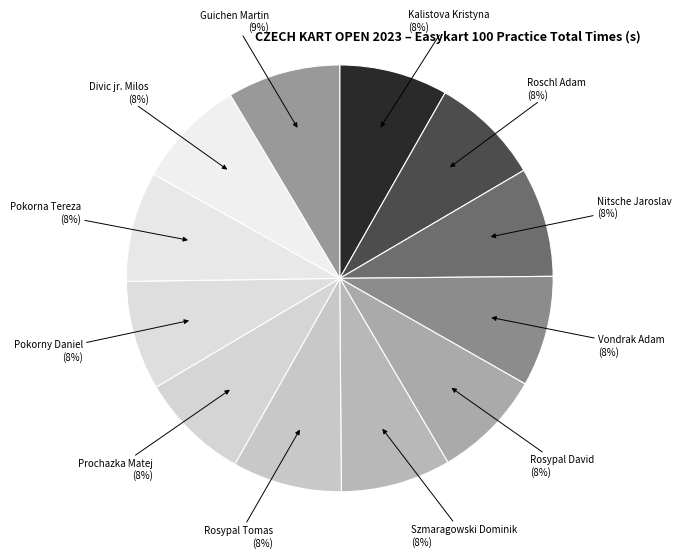

Does any single category account for the majority?

No